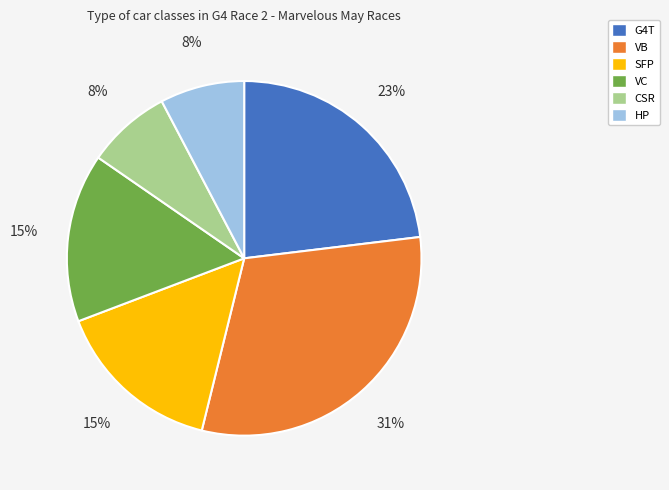

The CSR slice represents 8% of the pie. True or false?

True